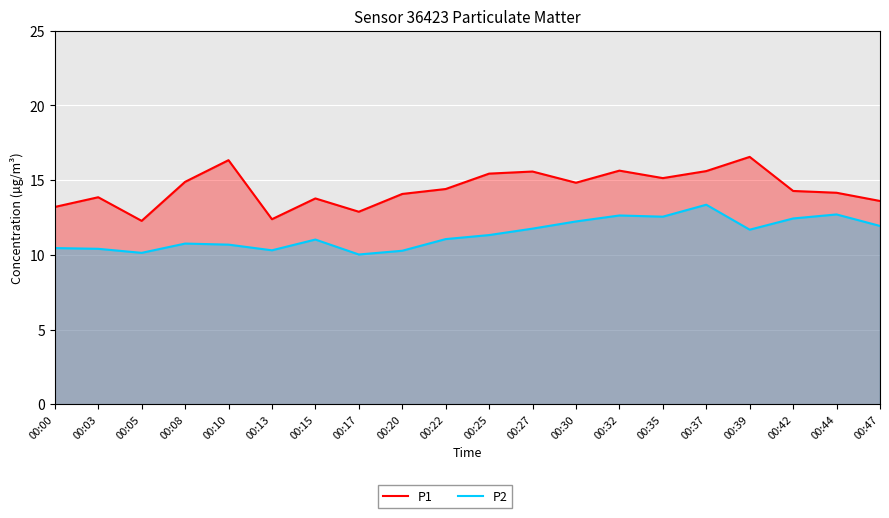

Is it true that P2 equals 12.7 at 00:44?

True